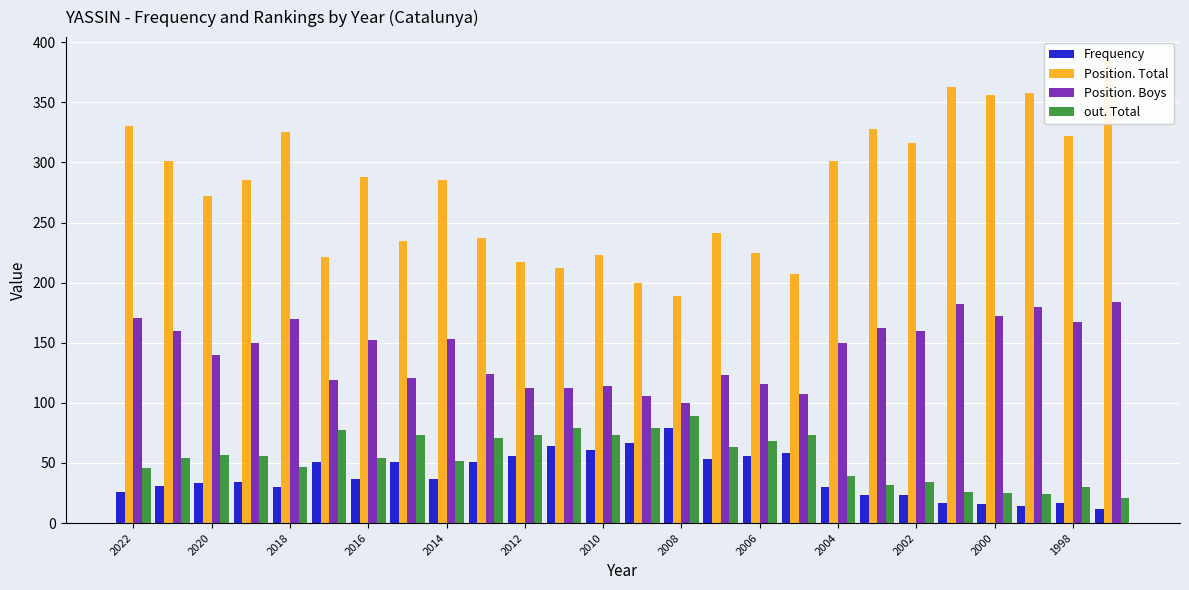

Are the bars grouped side by side (vs. stacked)?

Yes